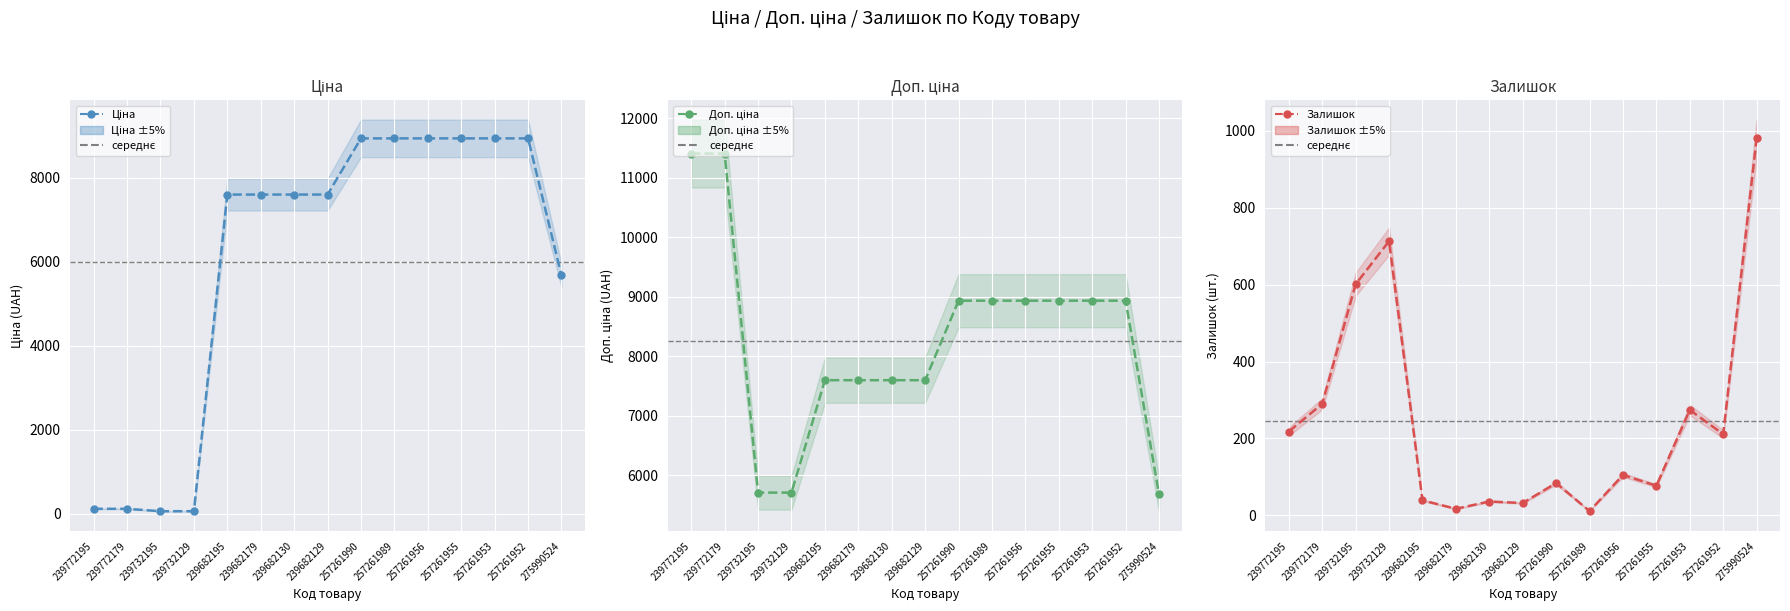

How many lines are shown in the chart?

3